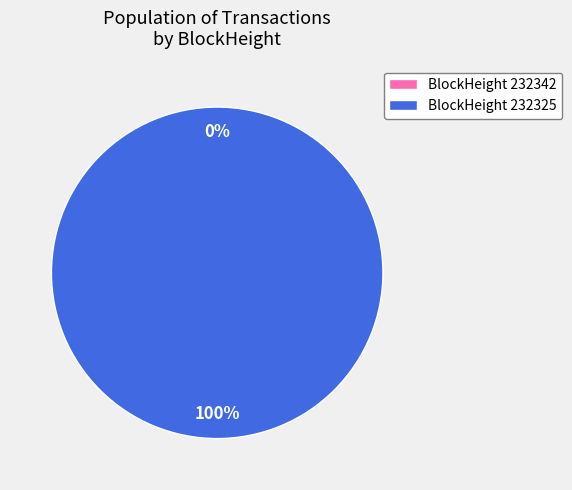

What is the largest slice in the pie chart?

232325